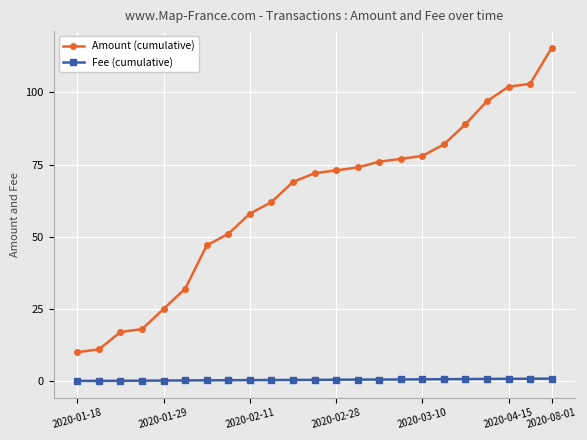

Does the chart display data point markers on the line(s)?

Yes